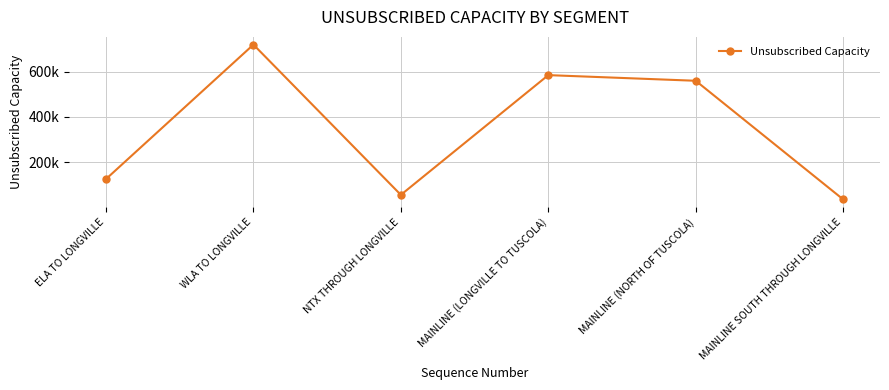

What is the sum of all values?

2080000